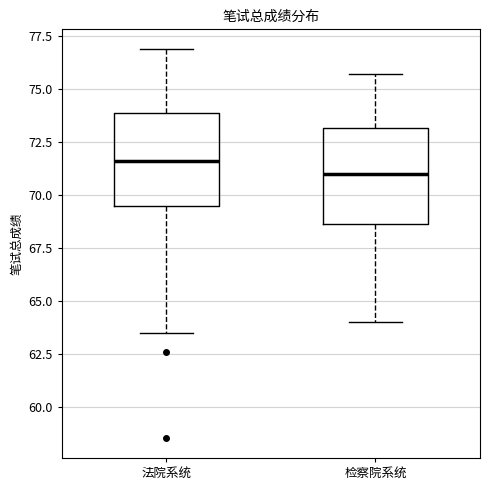

Where is the lower edge of the box for 法院系统 on the y-axis? The values are not printed on the chart, so give them approximately, as read against the axis.

69.5